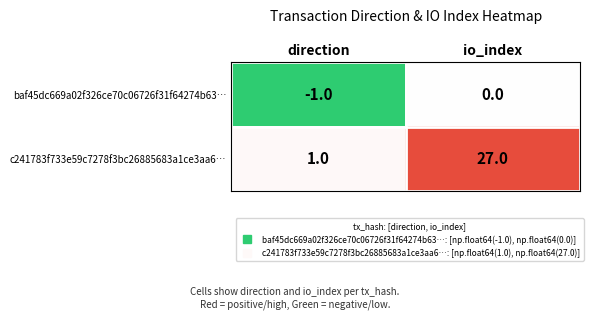

What value does the c241783f733e59c7278f3bc26885683a1ce3aa6… series have at io_index, to the nearest 10?

30